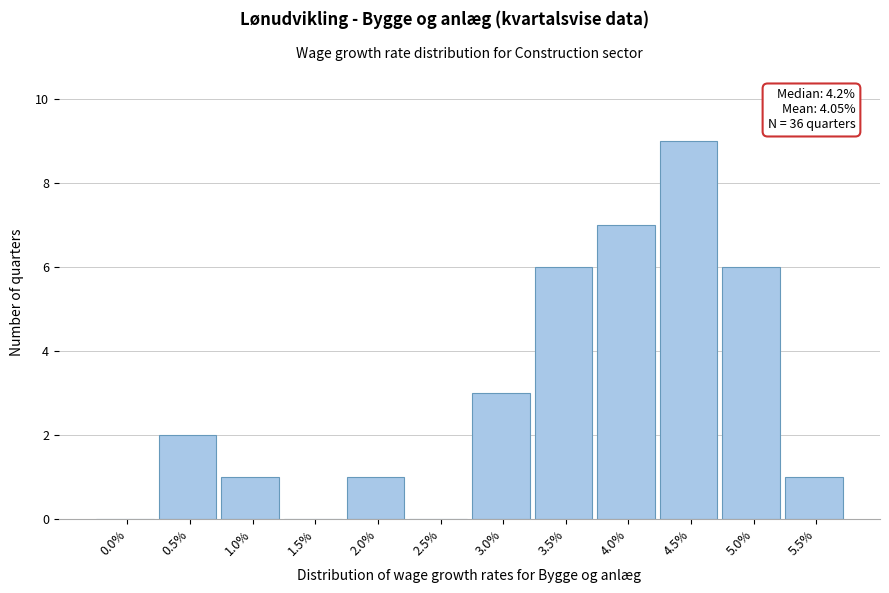

Reading left to right, what are all the values shown in this chart?

0.0%=0	0.5%=2	1.0%=1	1.5%=0	2.0%=1	2.5%=0	3.0%=3	3.5%=6	4.0%=7	4.5%=9	5.0%=6	5.5%=1